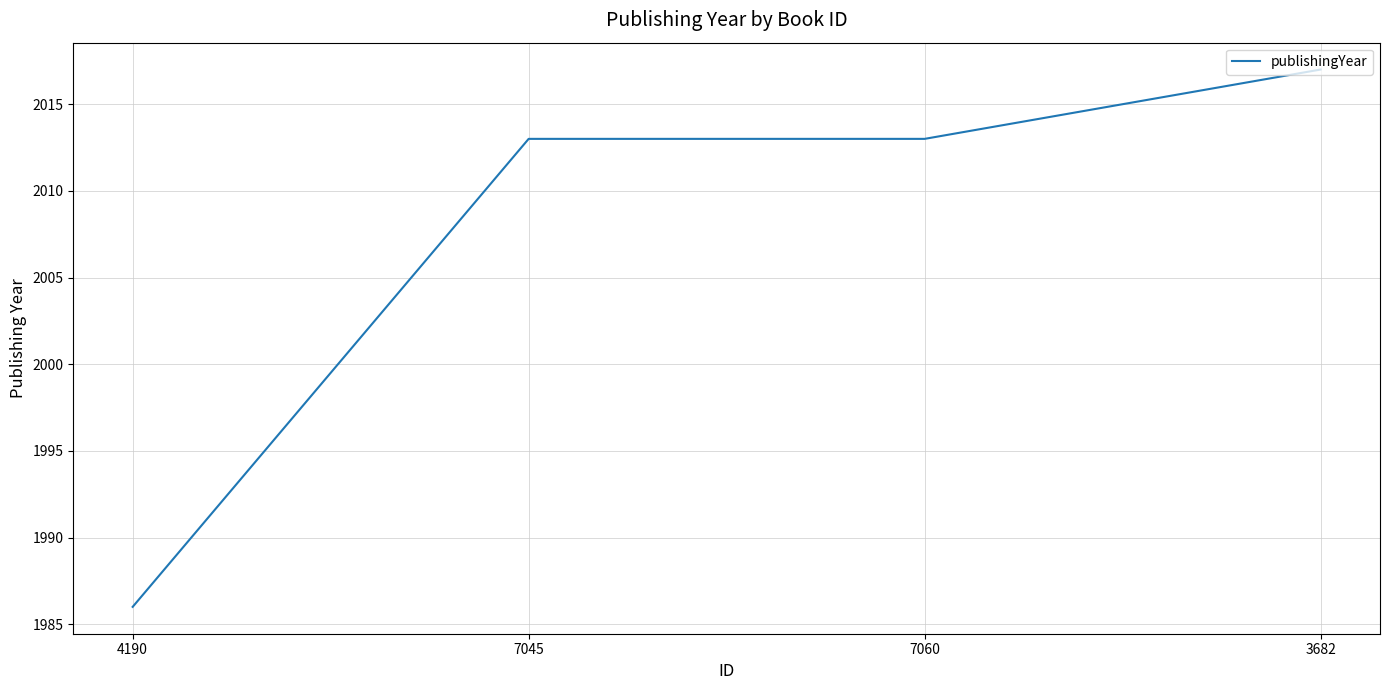

What is the greatest value displayed?

2017